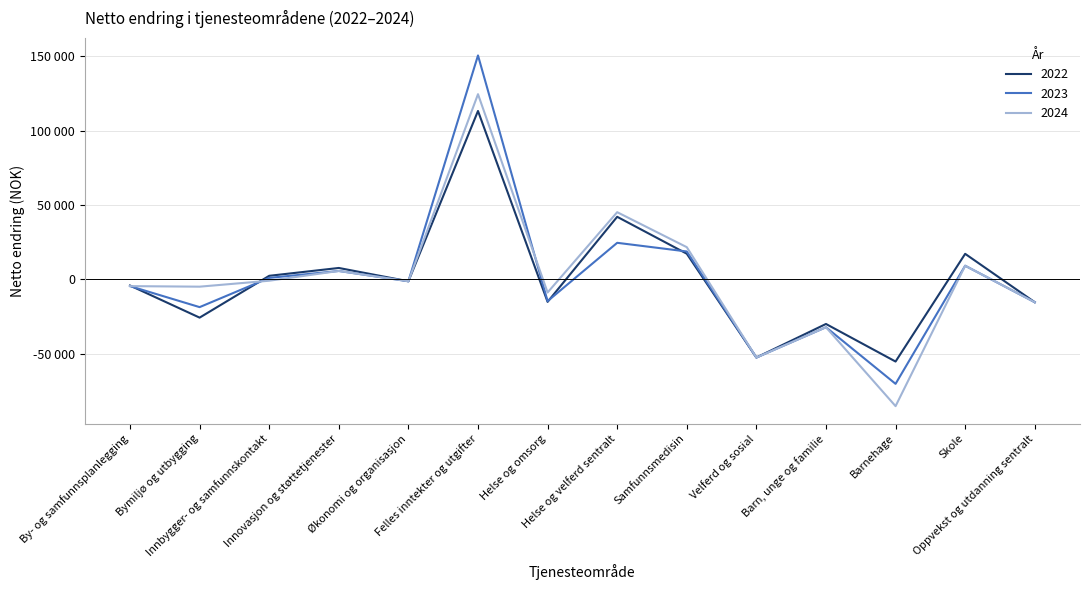

What is the difference between the maximum and minimum values in the 2024 series?

209843